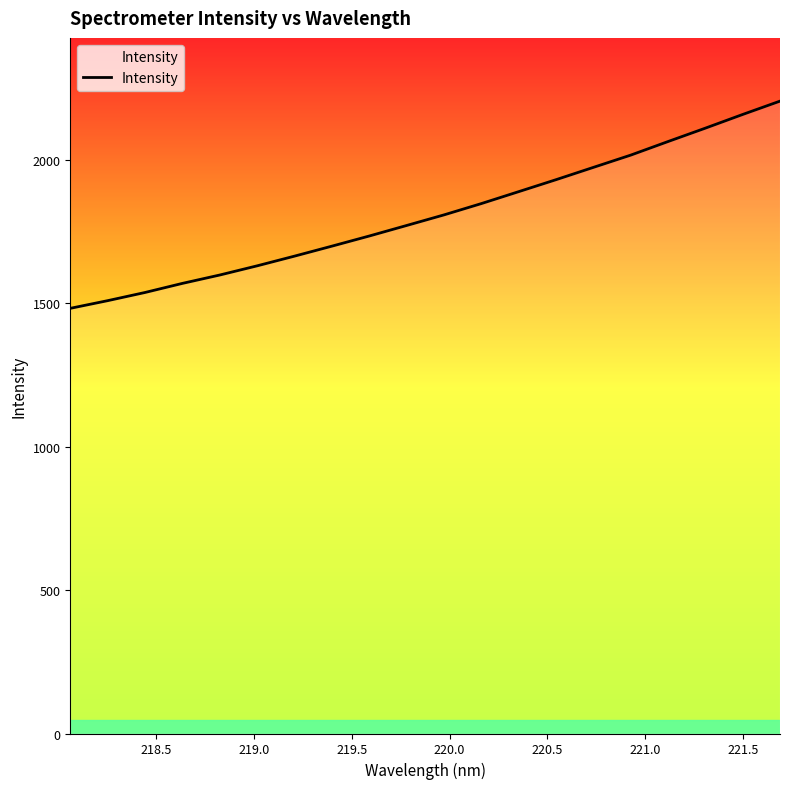

What is the maximum value shown in the chart?

2203.6